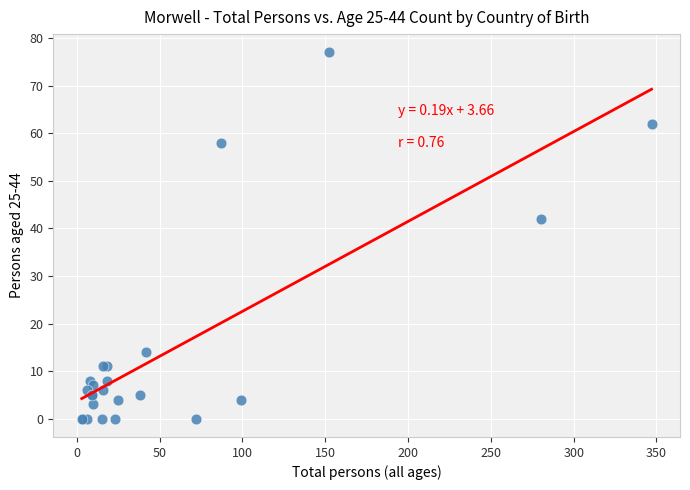

What Y value in the scatter plot is closest to 38?

42